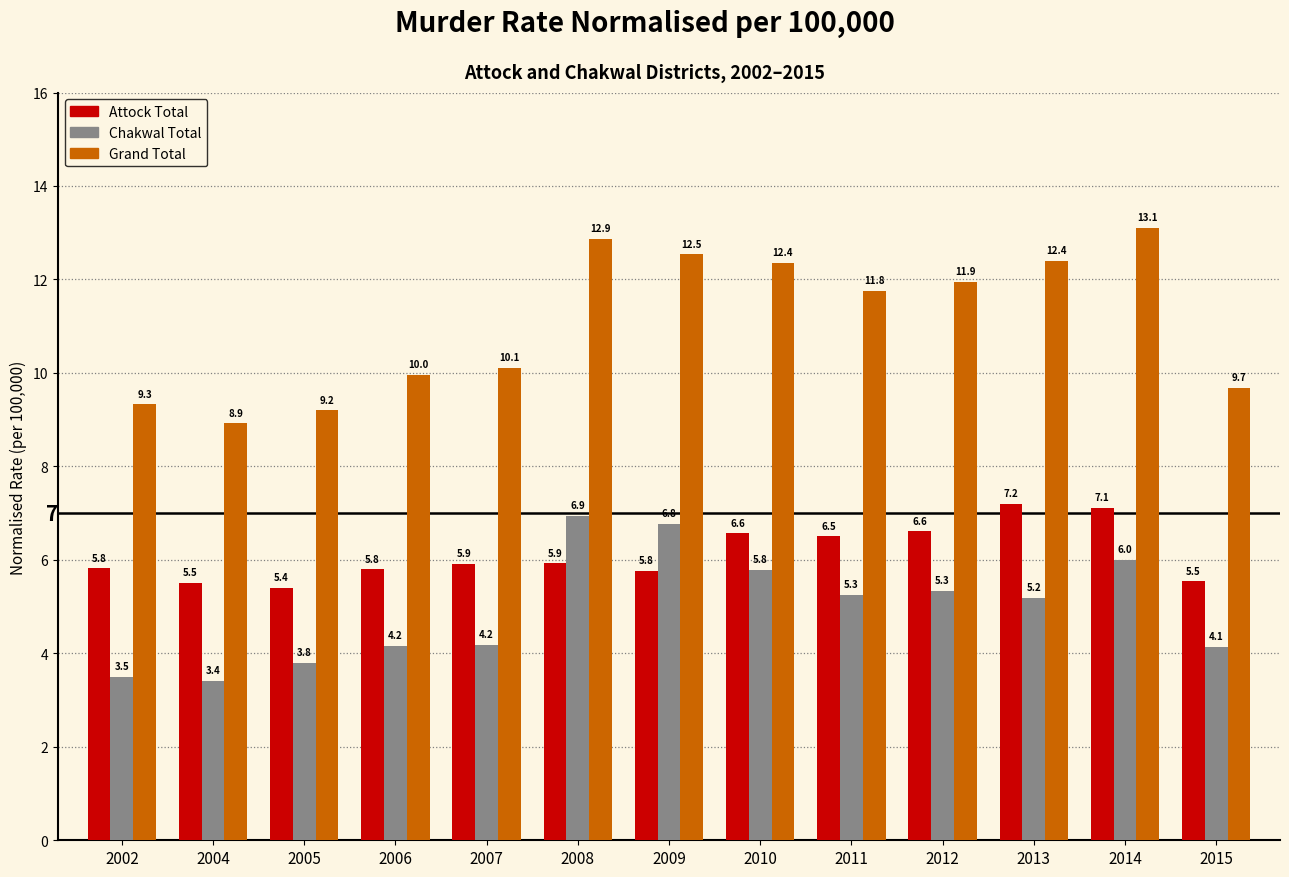

Which series has the largest total across all categories?

Grand Total